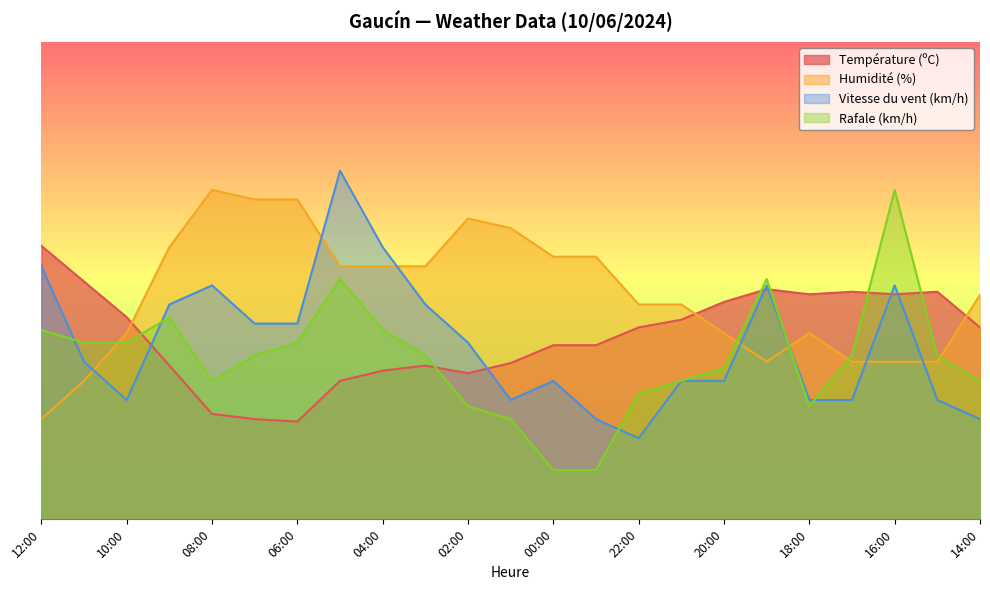

At 17:00, list the series in order from smallest to largest.

Vitesse du vent (km/h), Humidité (%), Rafale (km/h), Température (ºC)